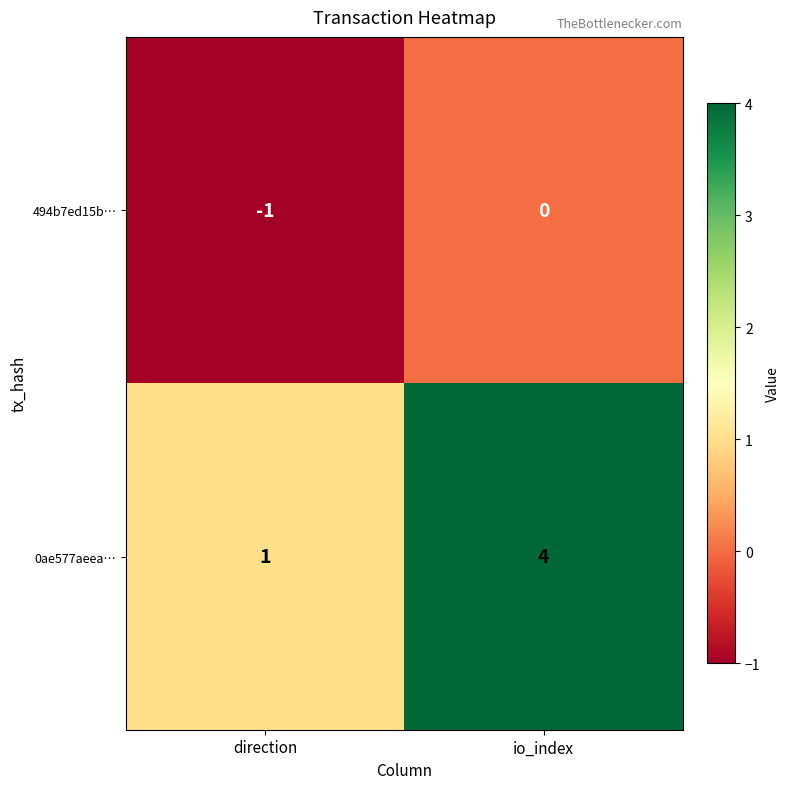

At which category is the sum across all series the highest?

io_index